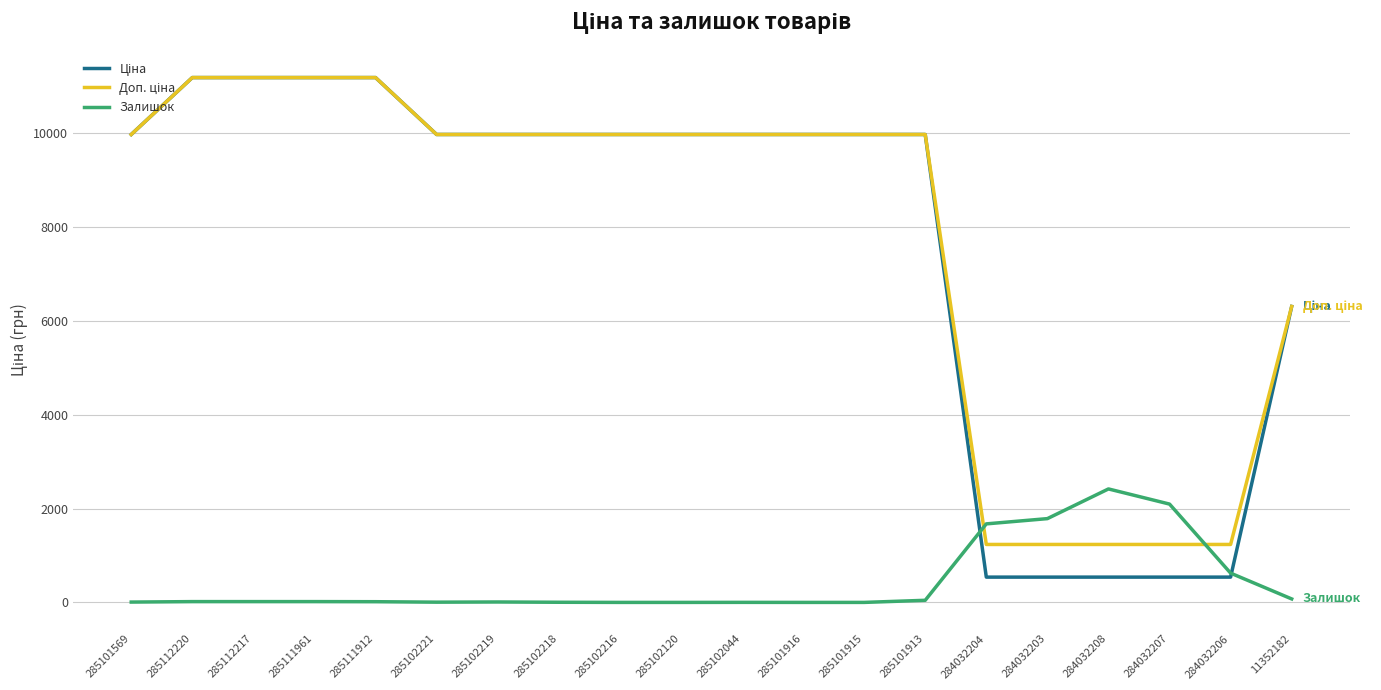

What is the maximum value shown in the chart?

11188.2